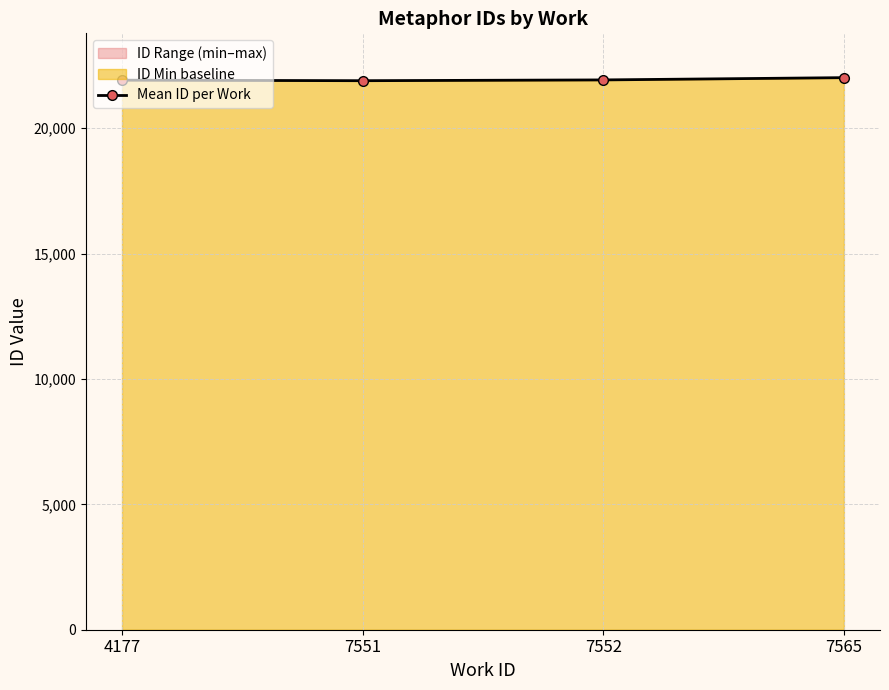

Does the chart have visible grid lines?

Yes